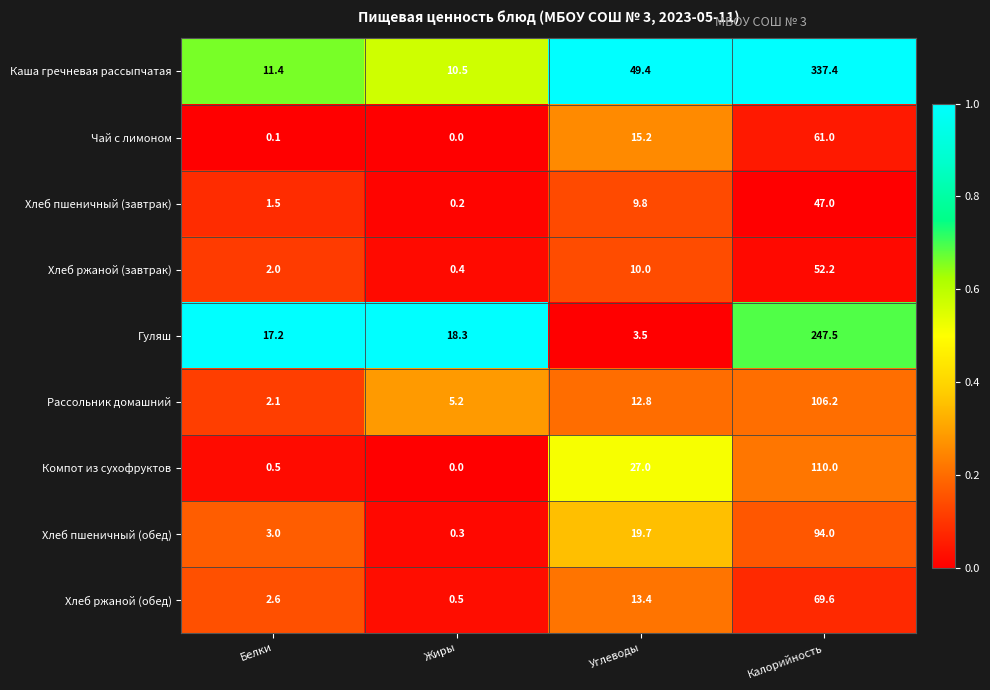

At how many categories does at least one series exceed 0?

4